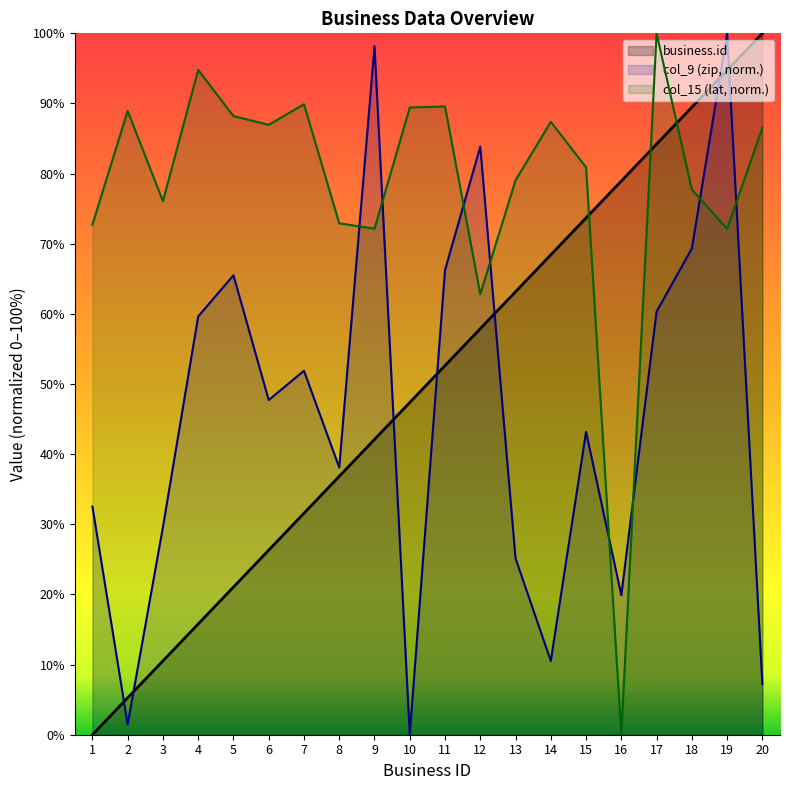

Which series has the widest spread of values?

business.id